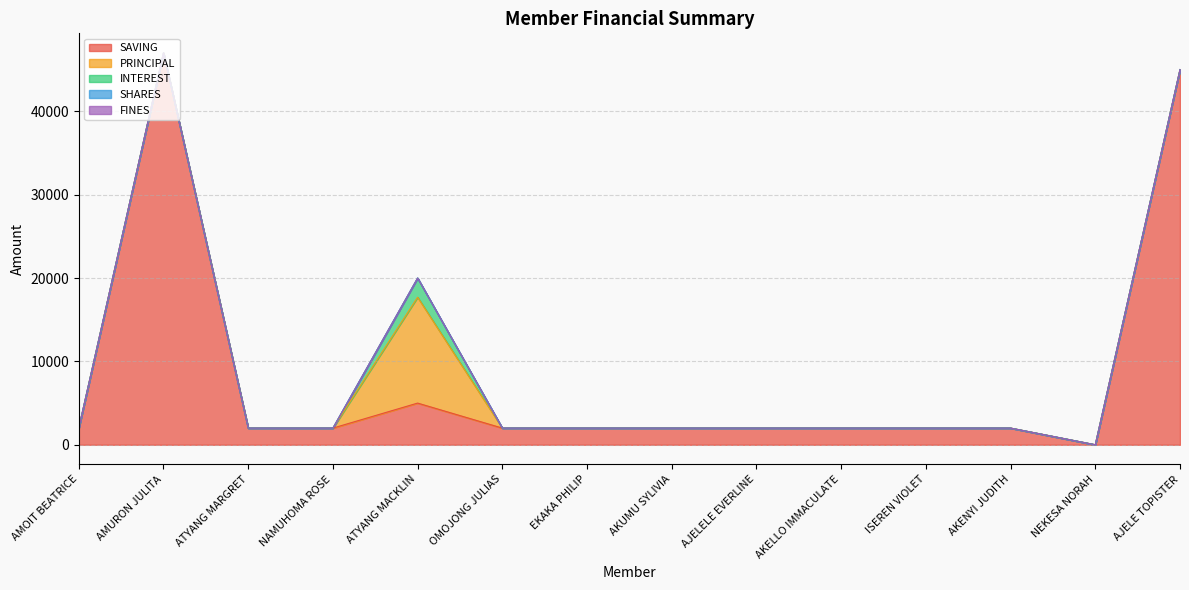

Between AJELELE EVERLINE and ISEREN VIOLET, which is larger?

AJELELE EVERLINE